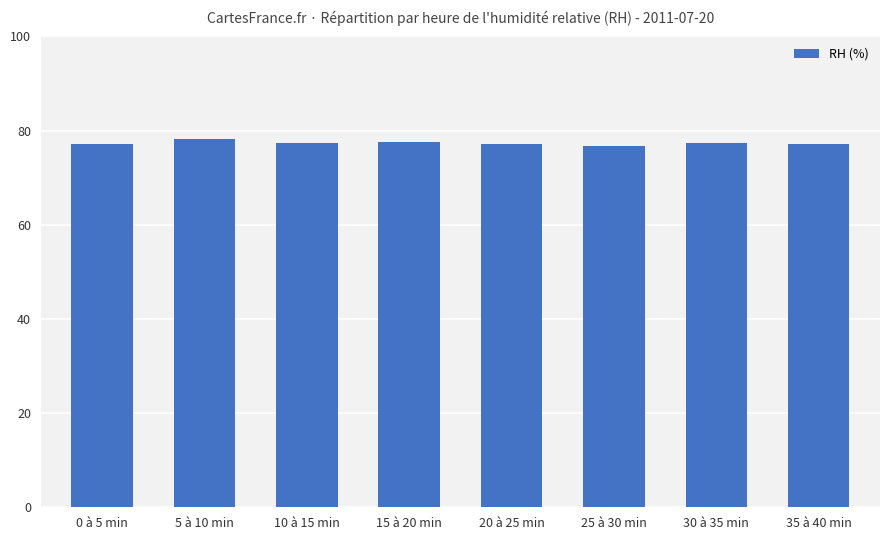

Approximately how many times larger is the value at 0 à 5 min compared to 25 à 30 min?

1.0